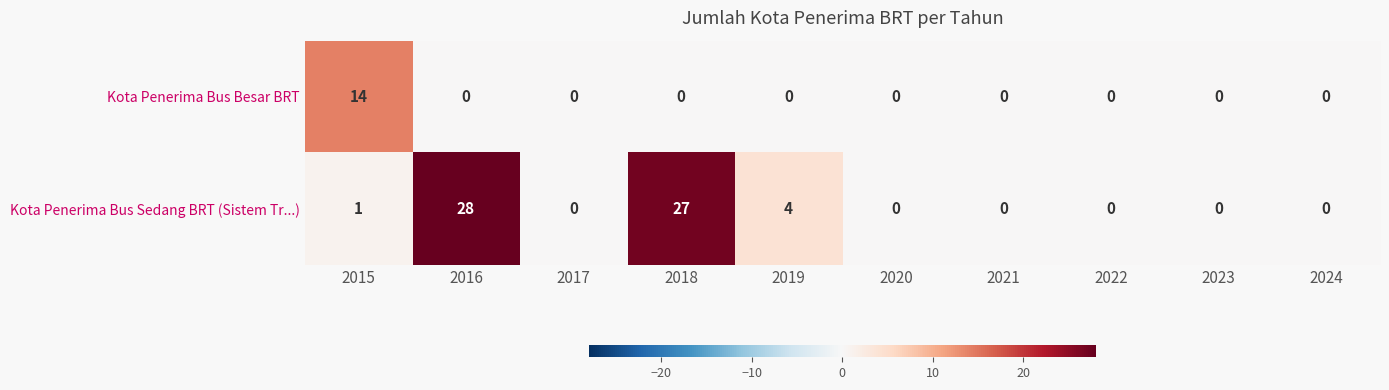

The value of Kota Penerima Bus Besar BRT at 2024 is 0. True or false?

True